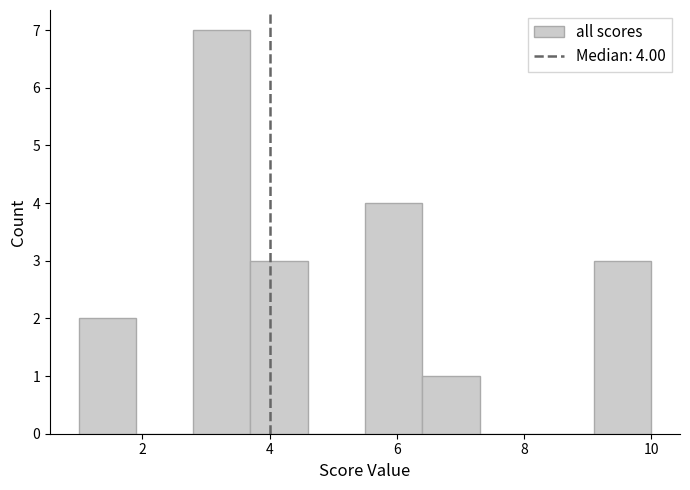

Over which range of the x-axis is the bar tallest?

2.8 to 3.7